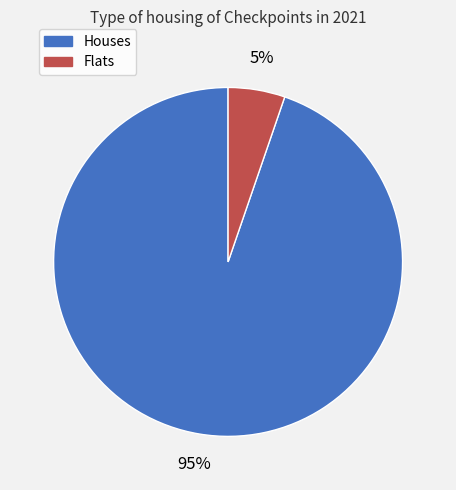

To the nearest percent, what is the average slice percentage?

50%